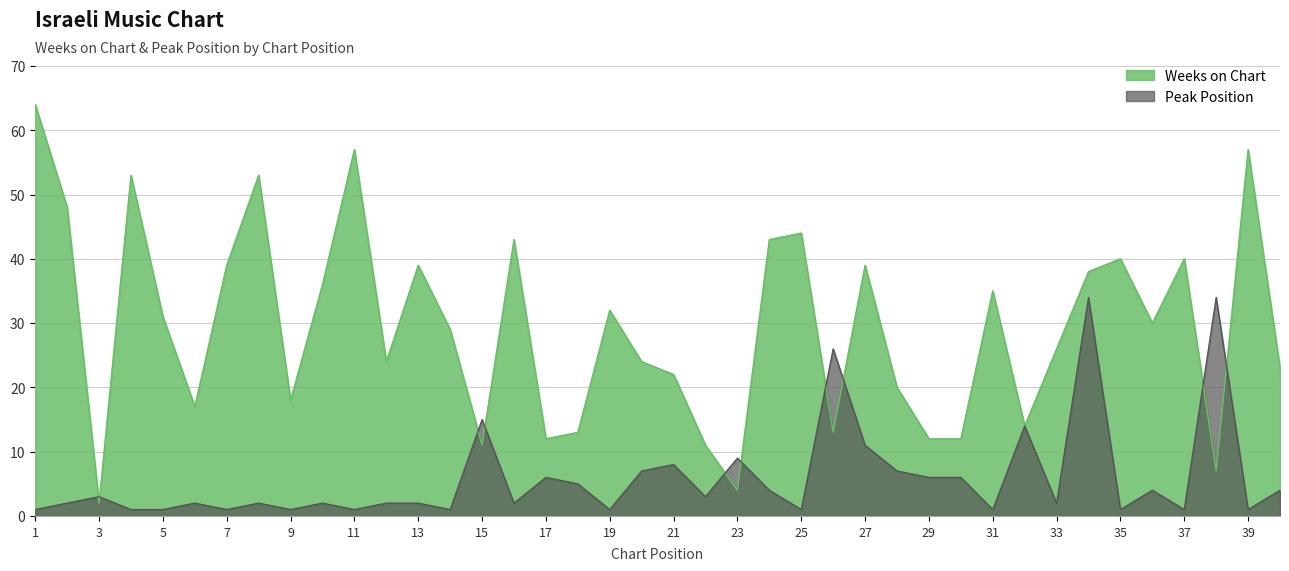

What is the spread (max minus min) of values at 31?

34